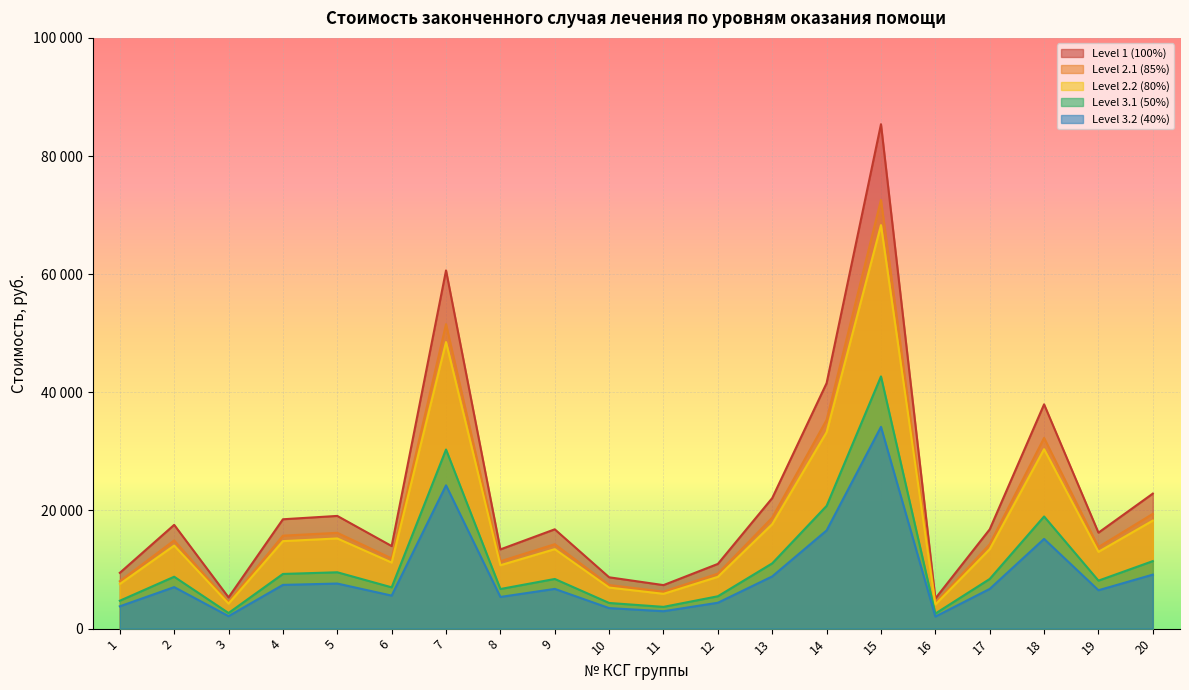

Is it true that Level 2.1 (85%) equals 16617.0 at 8?

False